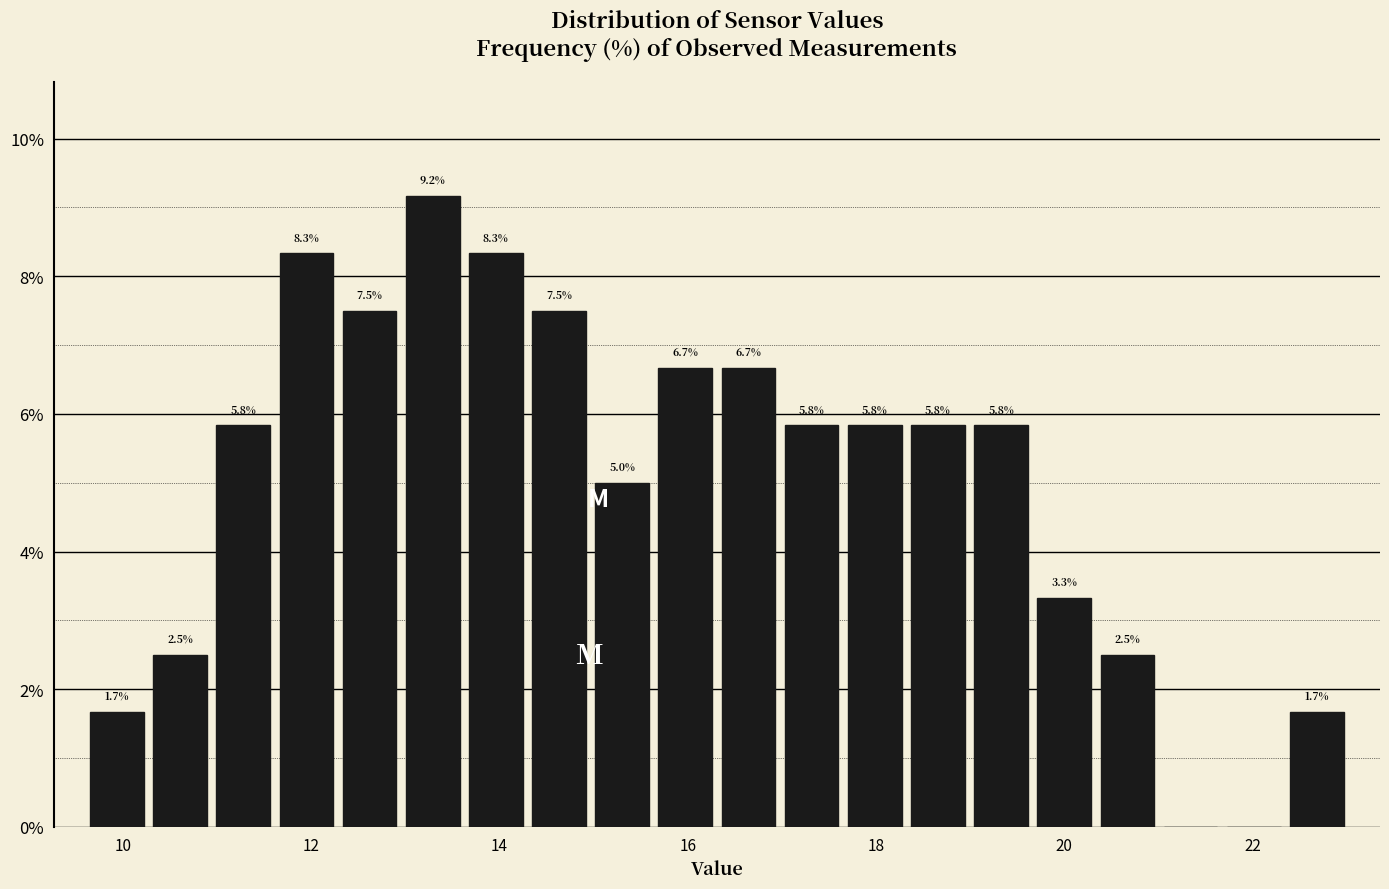

Read against the x-axis, roughly where is the centre of the tallest bar?

13.2